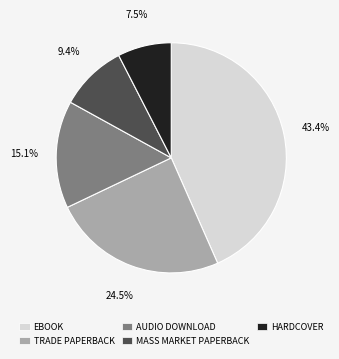

What is the smallest slice in the pie chart?

HARDCOVER